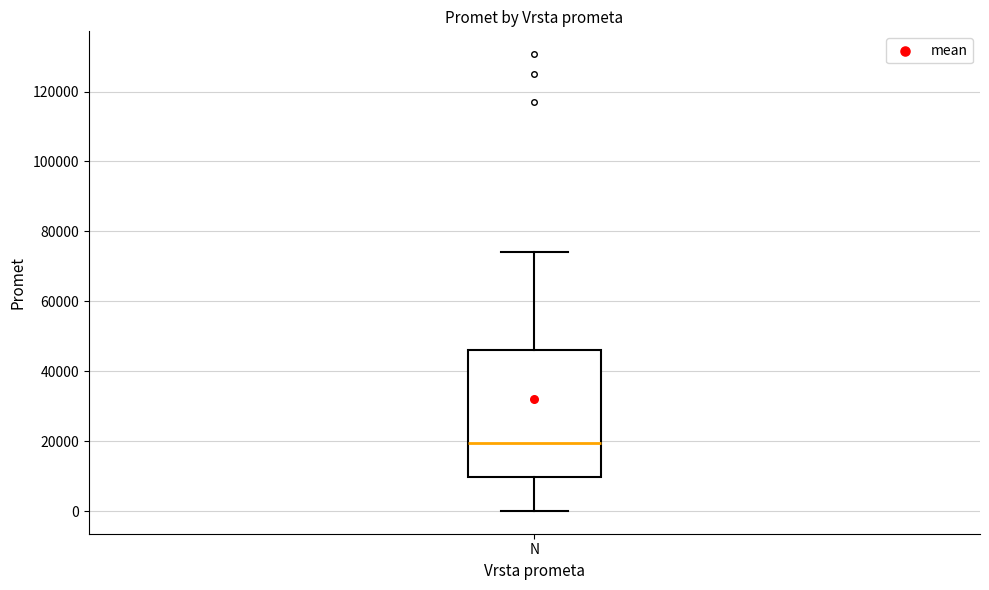

Read this box plot against the y-axis: the position of the median line, the range covered by the box, and the ends of both whiskers. The values are not printed on the chart, so give them approximately, as read against the axis.

median 20000, box 10000 to 46000, whiskers 0 to 74000